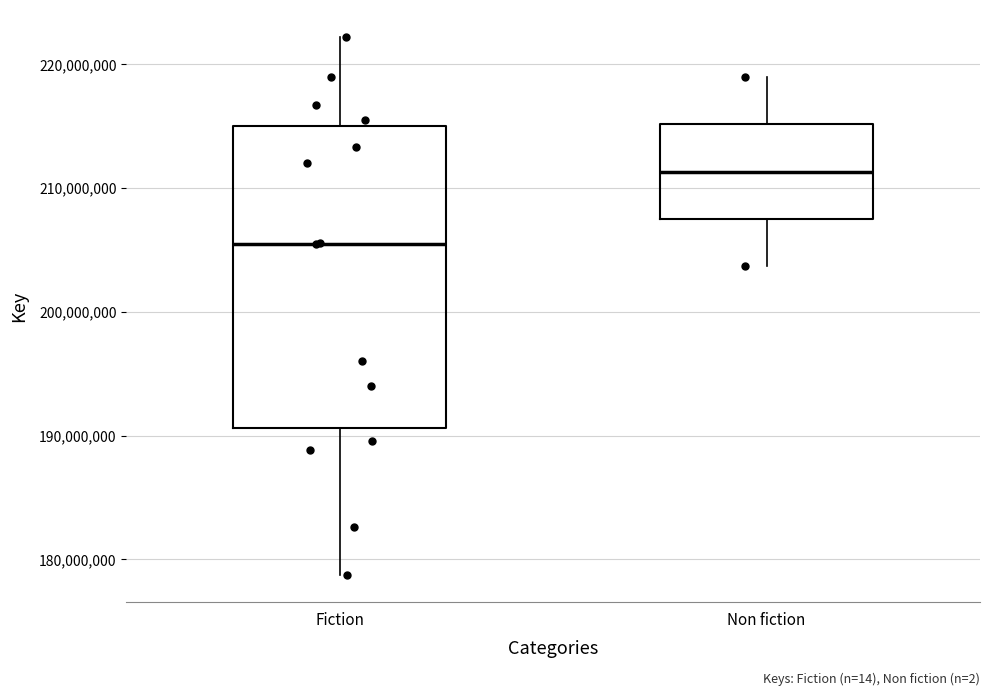

Comparing the boxes themselves (not the whiskers), which one is the tallest?

Fiction